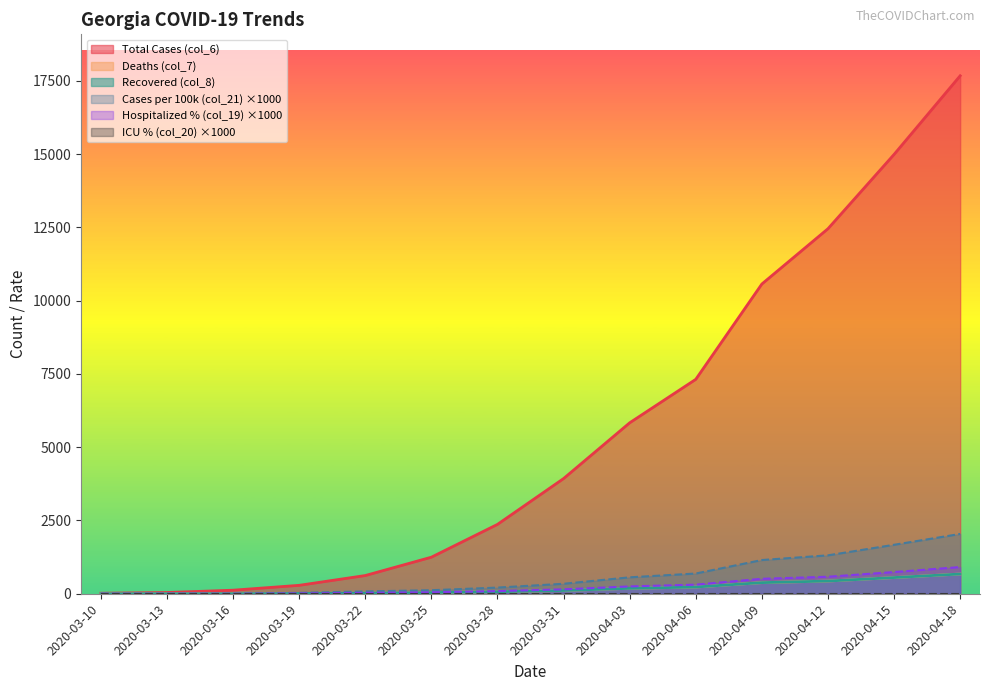

What is the value of the Hospitalized % (col_19) point at the 12th from the left?

580